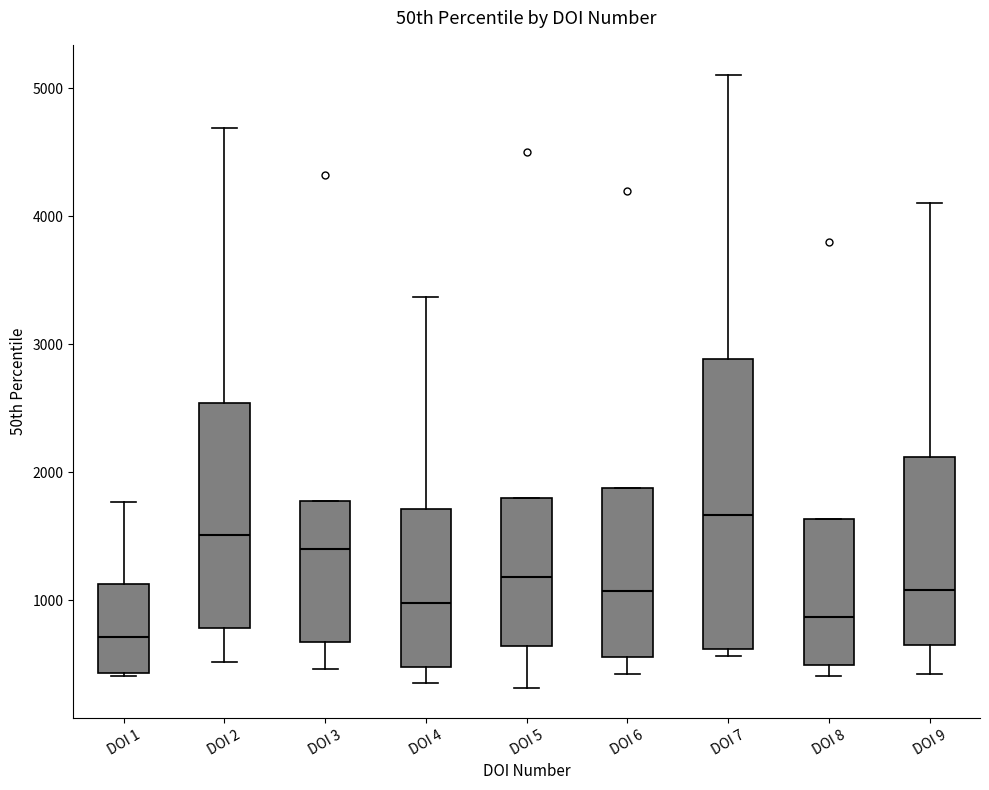

Reading left to right, transcribe this box plot: for each box, give where its median line is, the range the box spans, and where its two whiskers end, as read against the y-axis. The values are not printed on the chart, so give them approximately, as read against the axis.

DOI 1: median 700, box 400 to 1100, whiskers 400 to 1800
DOI 2: median 1500, box 800 to 2500, whiskers 500 to 4700
DOI 3: median 1400, box 700 to 1800, whiskers 500 to 1800
DOI 4: median 1000, box 500 to 1700, whiskers 400 to 3400
DOI 5: median 1200, box 600 to 1800, whiskers 300 to 1800
DOI 6: median 1100, box 600 to 1900, whiskers 400 to 1900
DOI 7: median 1700, box 600 to 2900, whiskers 600 (just below the box's lower edge) to 5100
DOI 8: median 900, box 500 to 1600, whiskers 400 to 1600
DOI 9: median 1100, box 700 to 2100, whiskers 400 to 4100